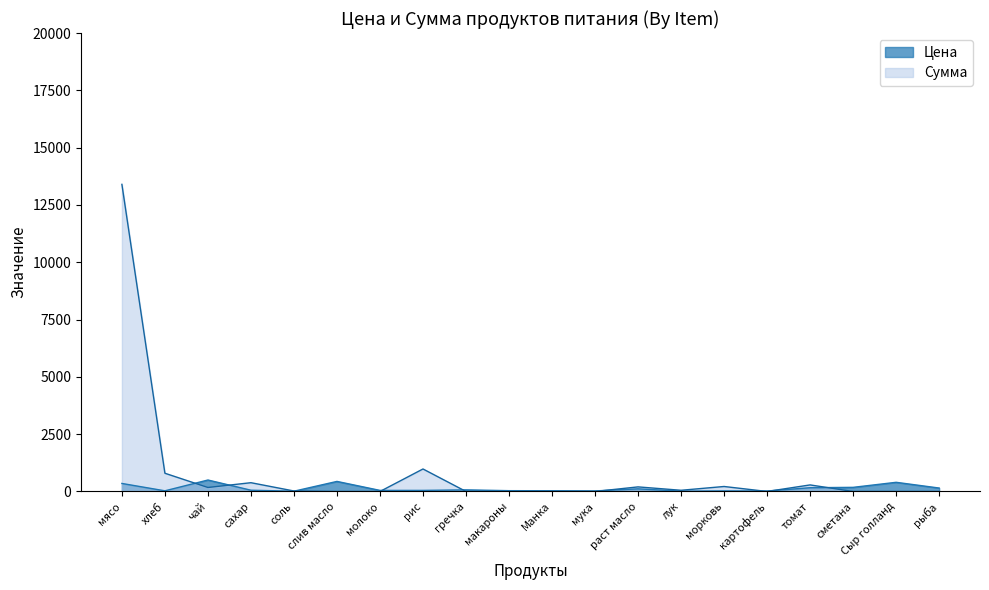

Which series ends up on top after the final intersection of Сумма and Цена?

Цена